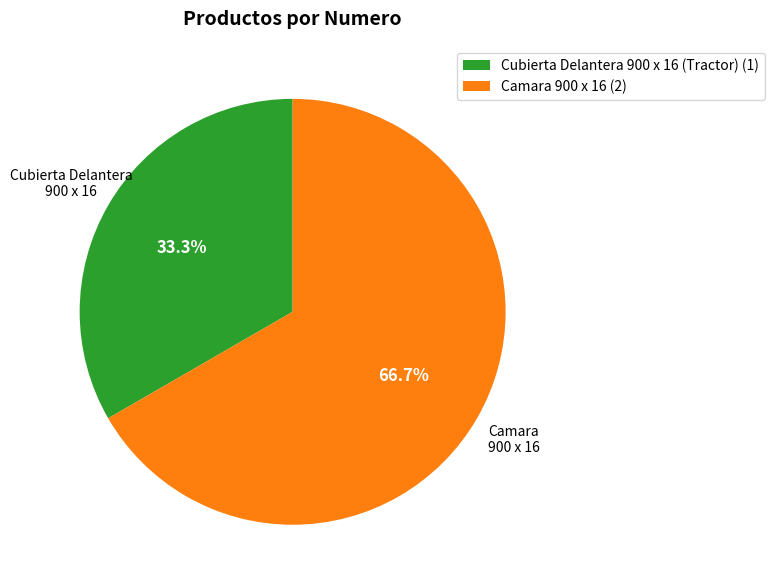

What is the ratio of the value at Camara 900 x 16 to the value at Cubierta Delantera 900 x 16 (Tractor)?

2.0